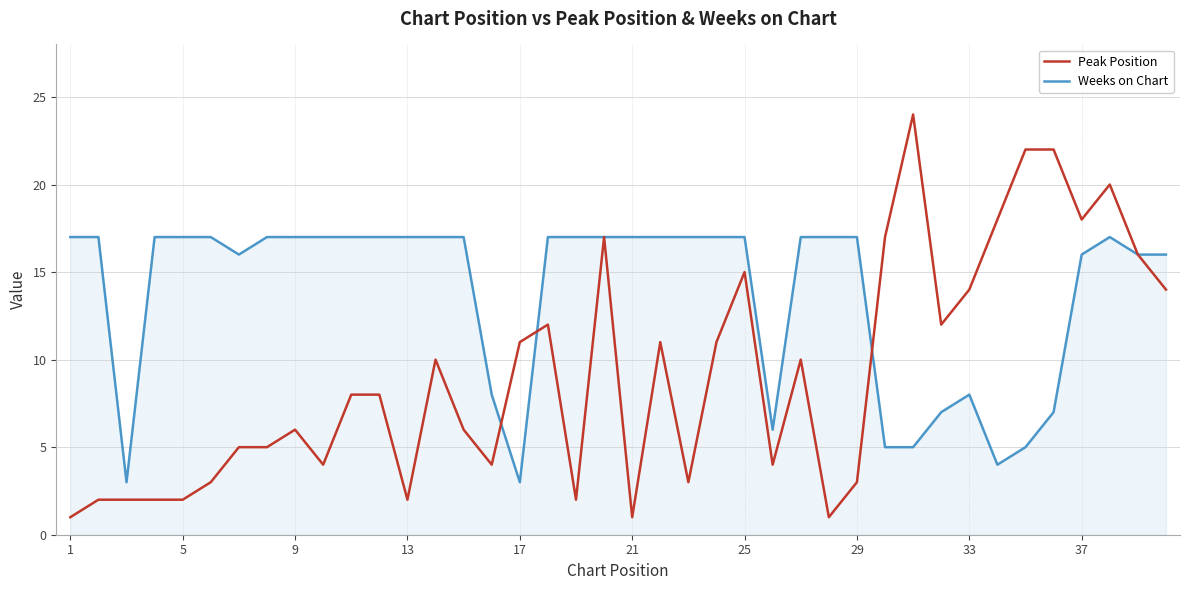

What is the highest value of the Weeks on Chart series?

17